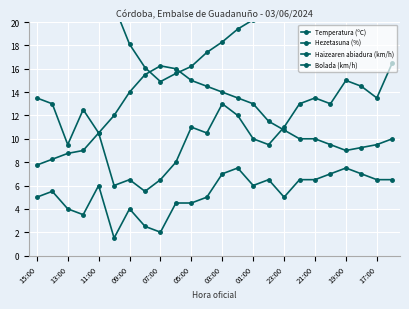

At which category is the sum across all series the highest?

23